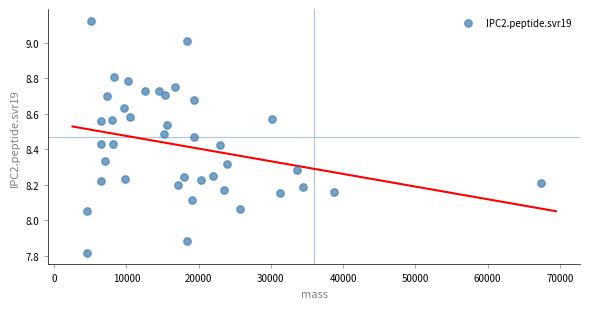

What is the range of Y values (max minus min)?

1.3